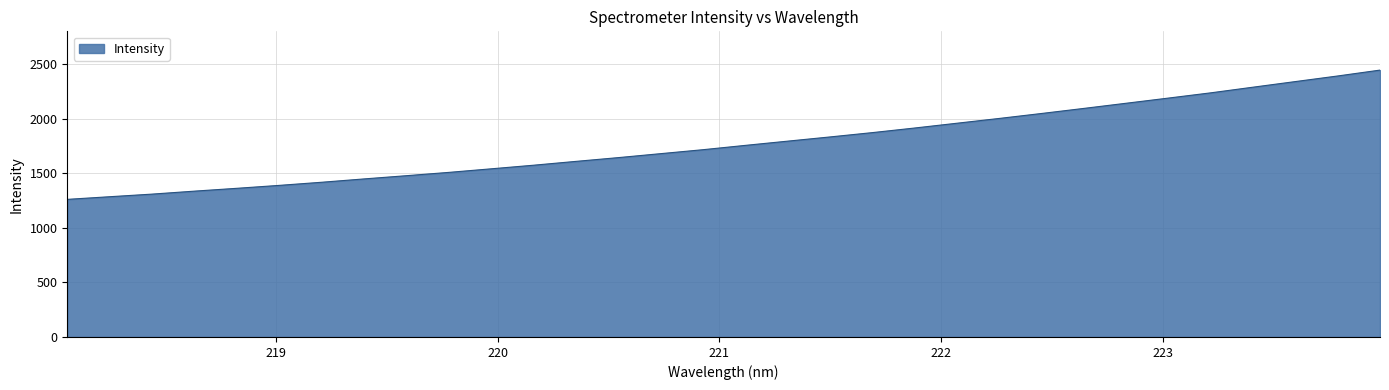

What is the greatest value displayed?

2444.8